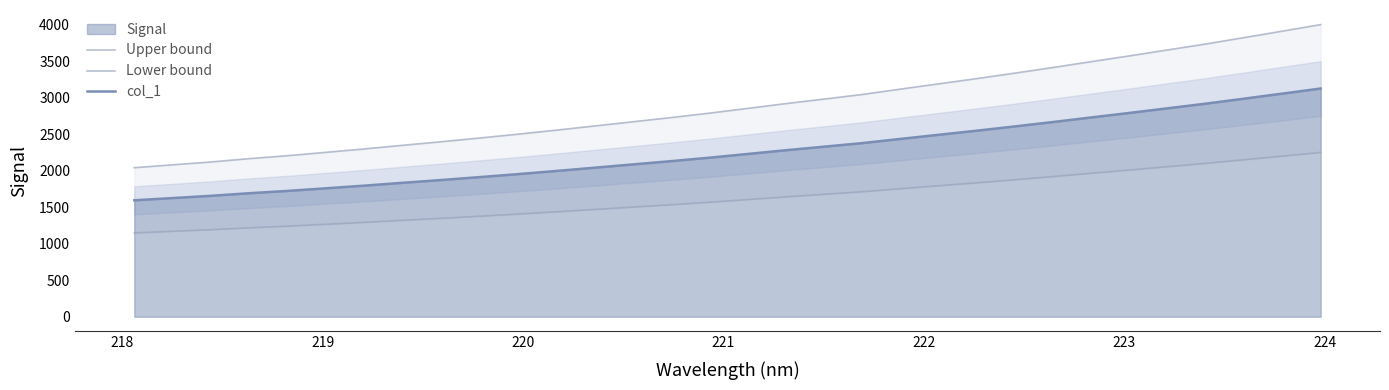

Does the chart display data point markers on the line(s)?

No